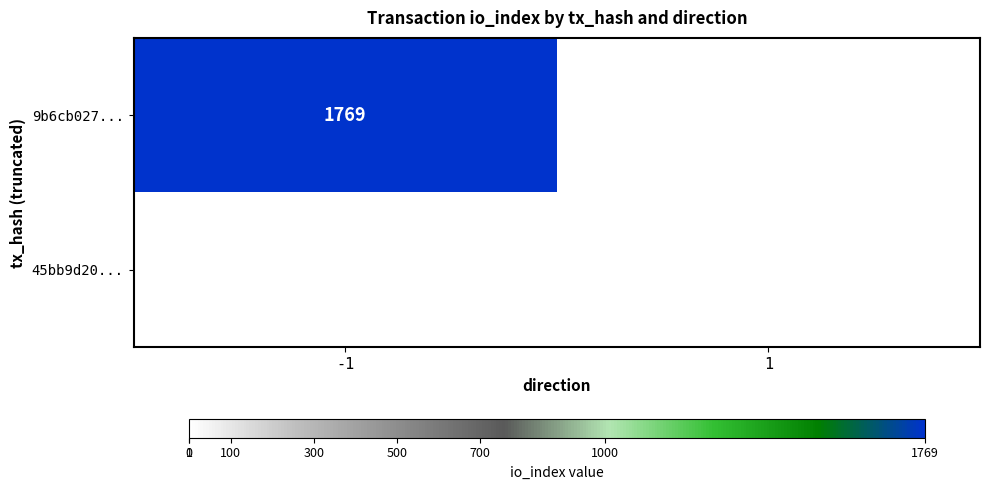

At which category does the chart reach its peak across all series?

-1